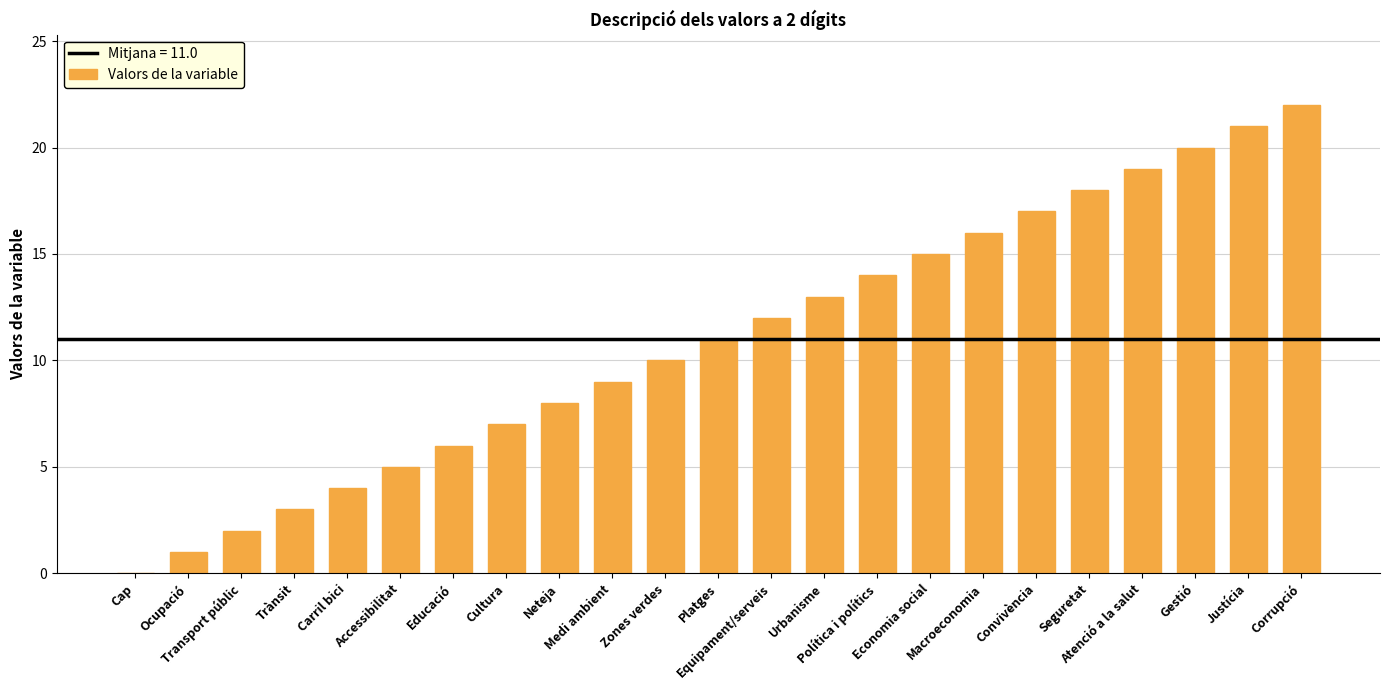

What is the maximum value shown in the chart?

22